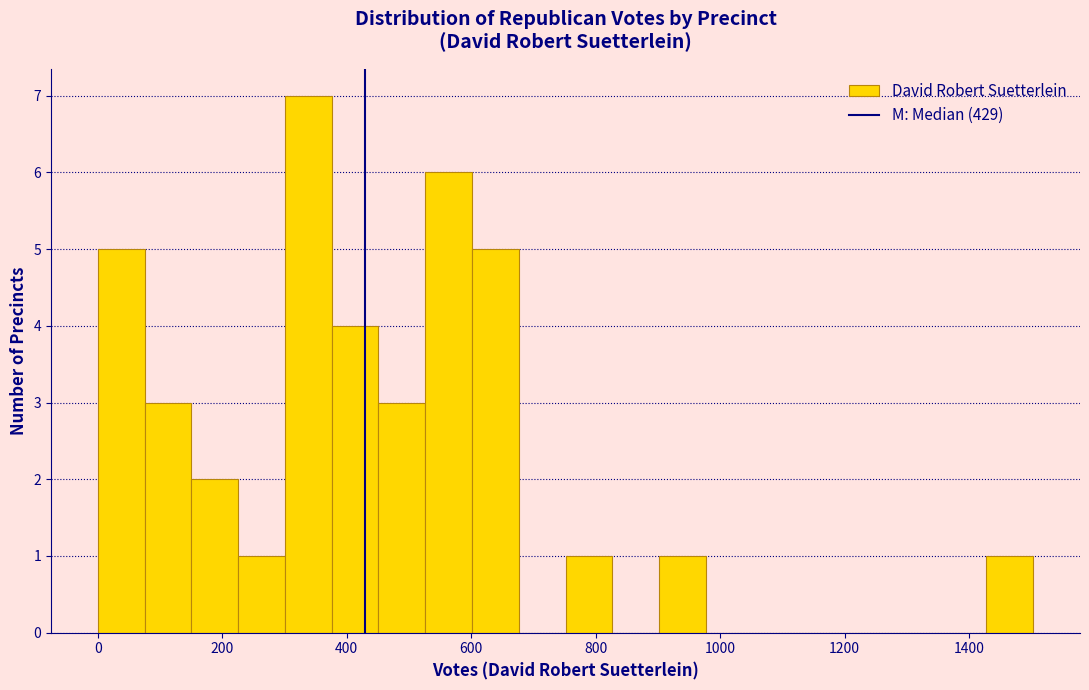

Around what value on the x-axis is the tallest bar? Give the approximate position of its centre, as read against the axis.

340